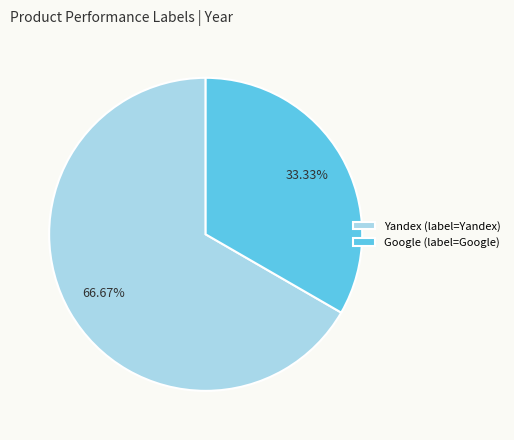

Which category has the smallest portion of the pie?

Google (label=Google)